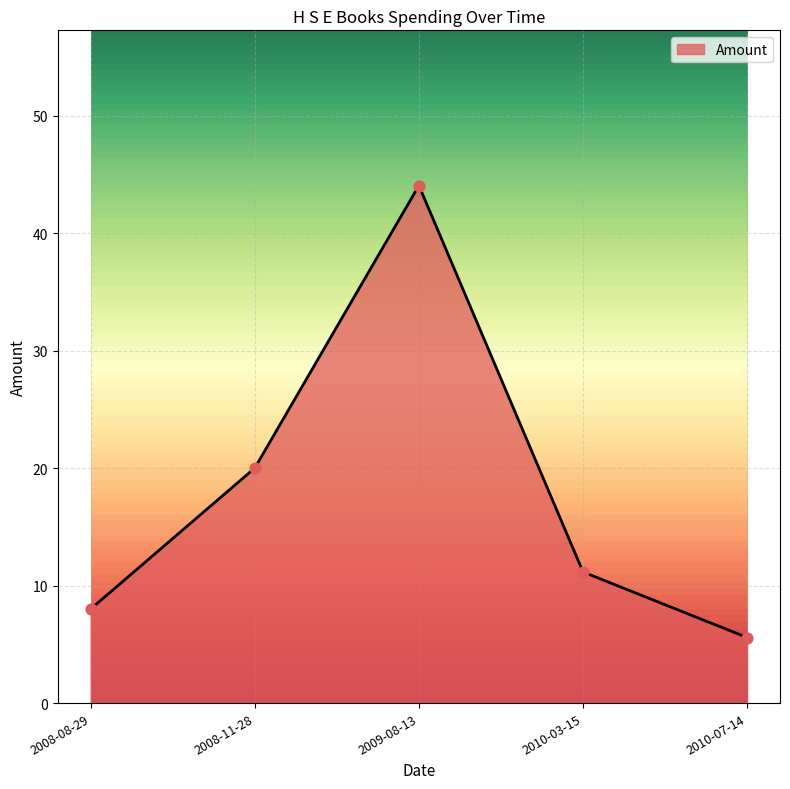

What is the change in value from 2008-08-29 to 2010-07-14?

-2.4